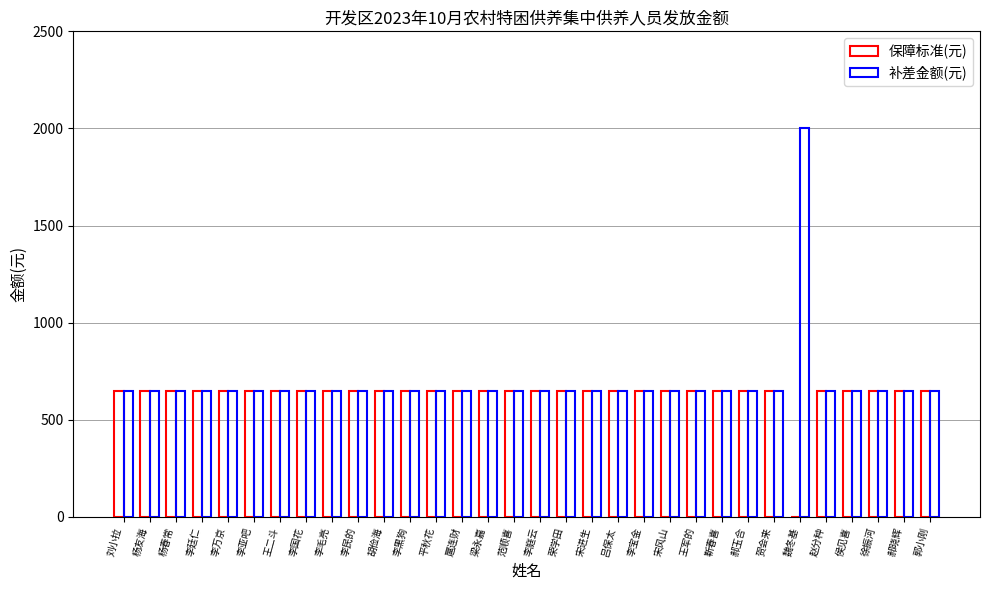

How many groups of bars are there?

32